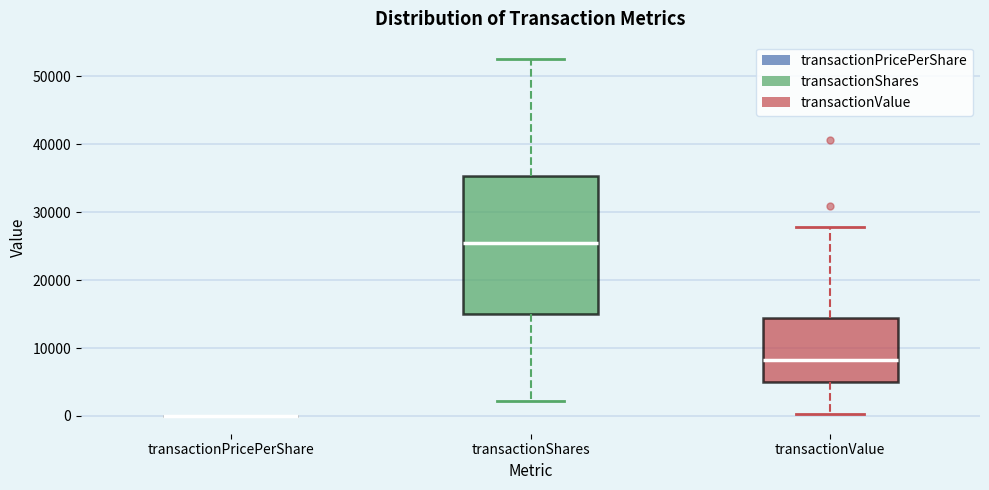

Comparing the boxes themselves (not the whiskers), which one is the tallest?

transactionShares